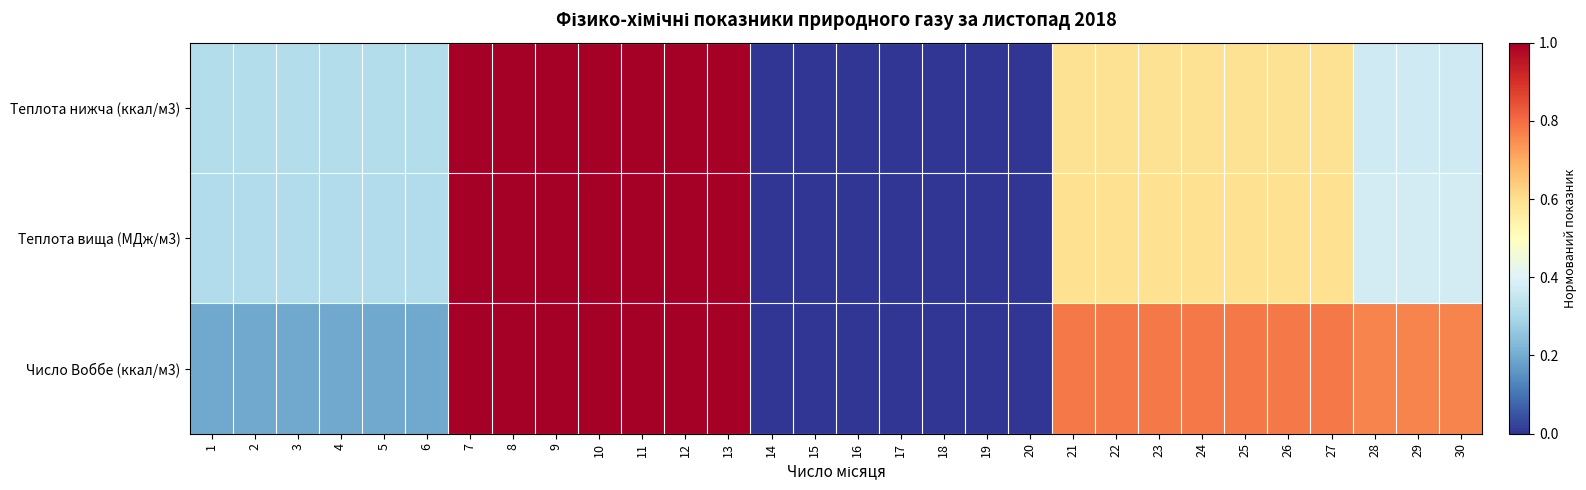

At how many categories does at least one series exceed 0?

23